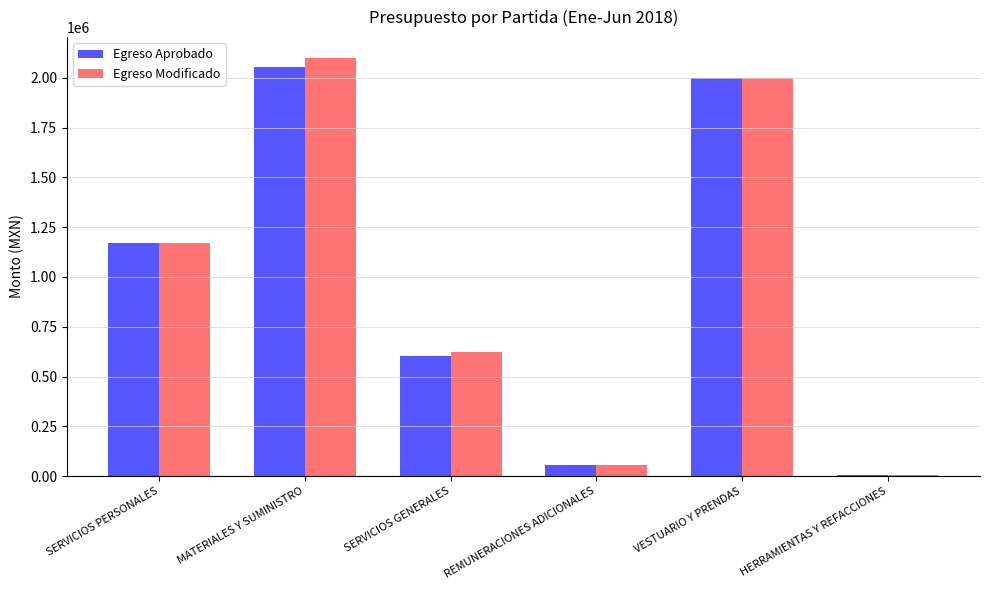

Reading left to right, transcribe all the data shown in this chart.

Egreso Aprobado: SERVICIOS PERSONALES=1169064.1	MATERIALES Y SUMINISTRO=2054642.8	SERVICIOS GENERALES=600728.6	REMUNERACIONES ADICIONALES=54202.6	VESTUARIO Y PRENDAS=2000000.0	HERRAMIENTAS Y REFACCIONES=4000.0
Egreso Modificado: SERVICIOS PERSONALES=1169064.1	MATERIALES Y SUMINISTRO=2099642.8	SERVICIOS GENERALES=624228.5	REMUNERACIONES ADICIONALES=54202.6	VESTUARIO Y PRENDAS=2000000.0	HERRAMIENTAS Y REFACCIONES=4000.0